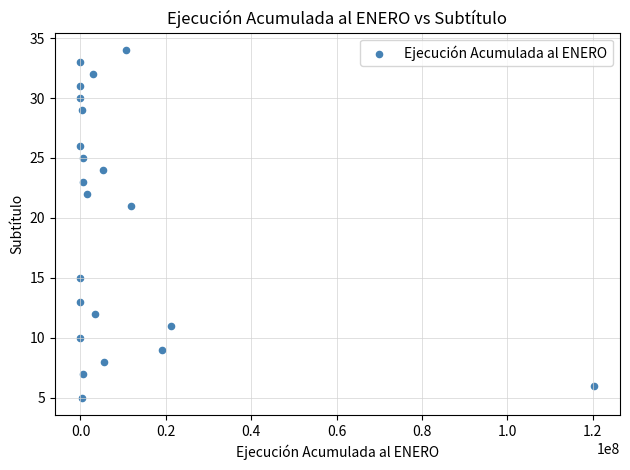

What Y value in the scatter plot is closest to 19?

21